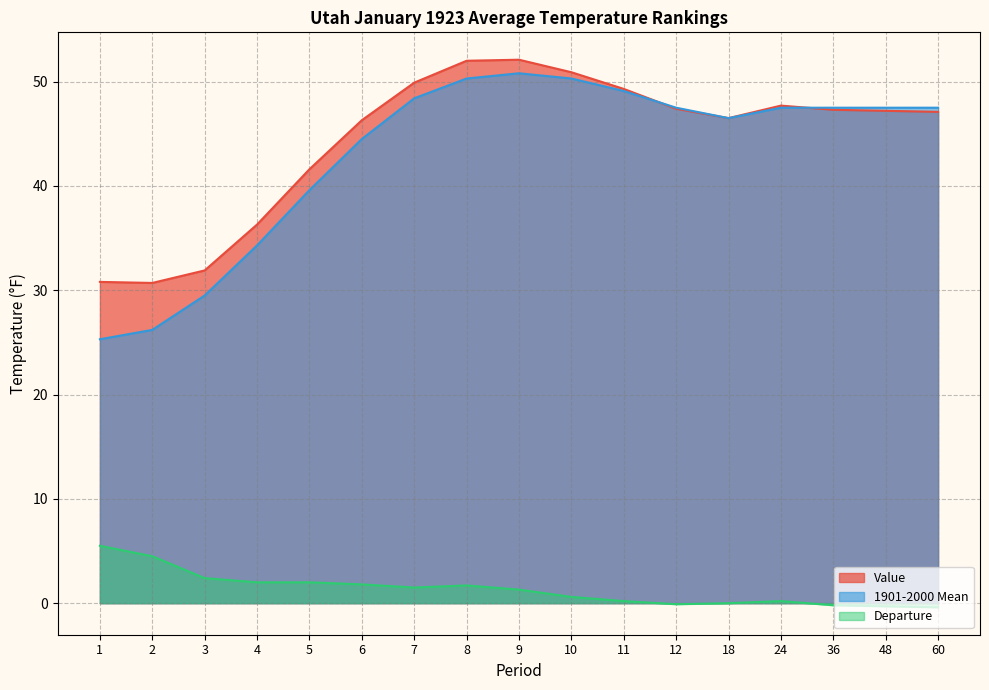

What is the value of the Departure point at the 16th from the left?

-0.3